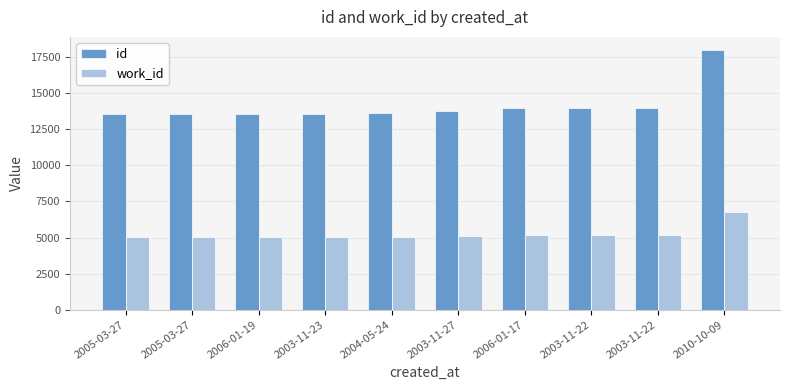

What are all the series names shown in the legend?

id, work_id